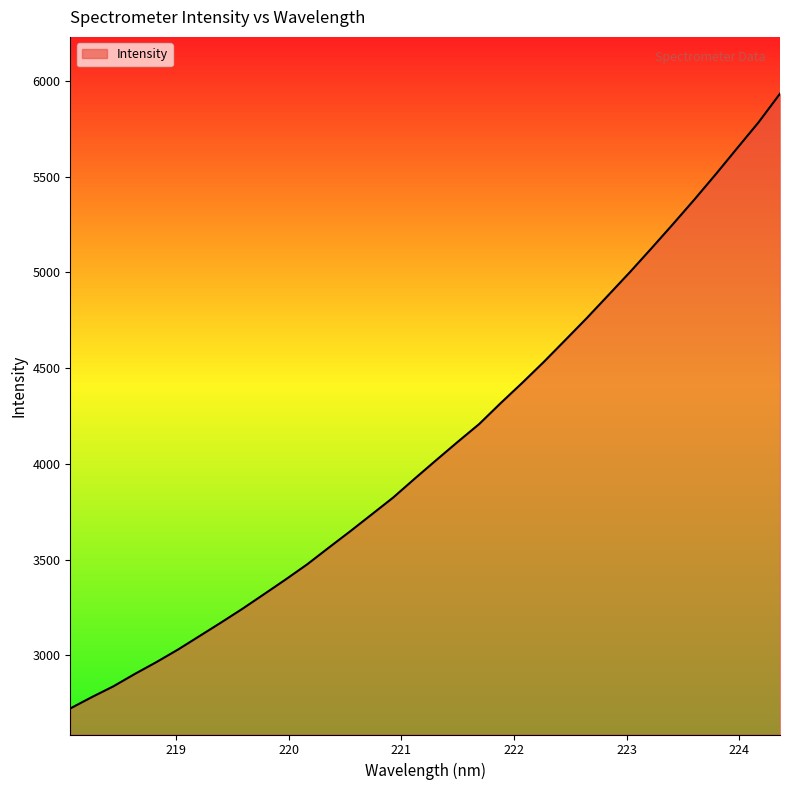

What is the maximum value shown in the chart?

5933.8